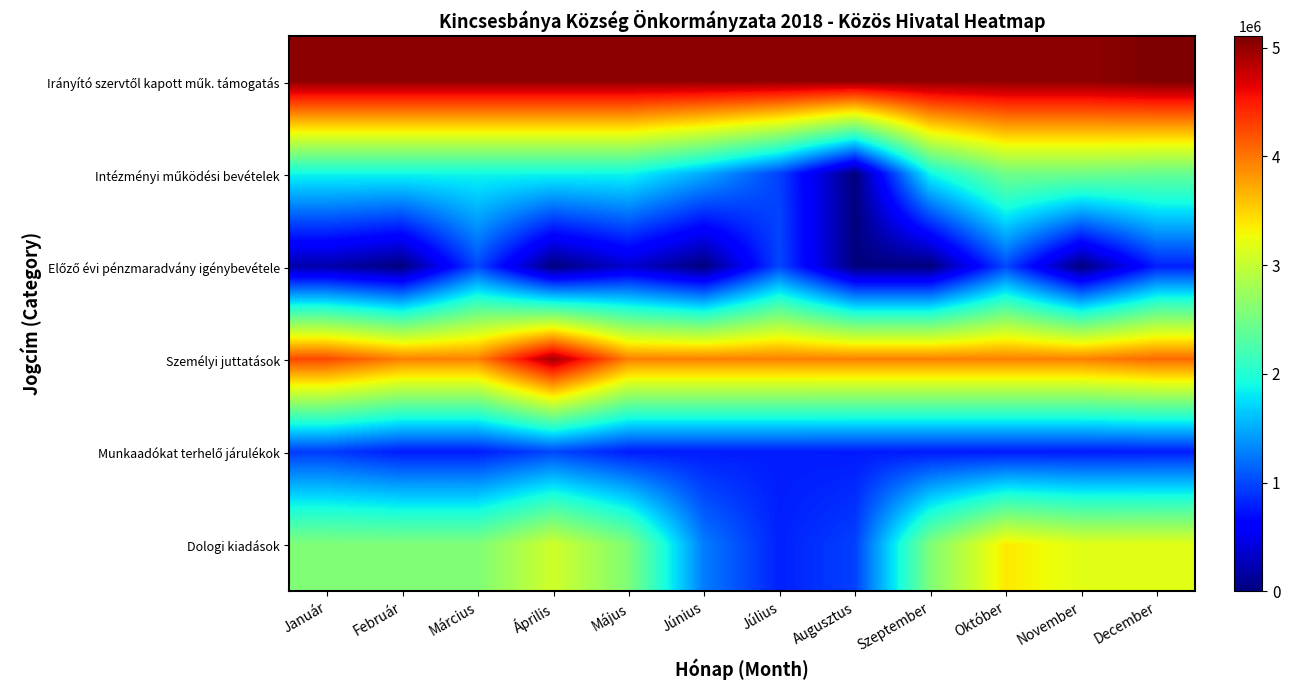

Which series changed the most between Június and Augusztus?

Intézményi működési bevételek